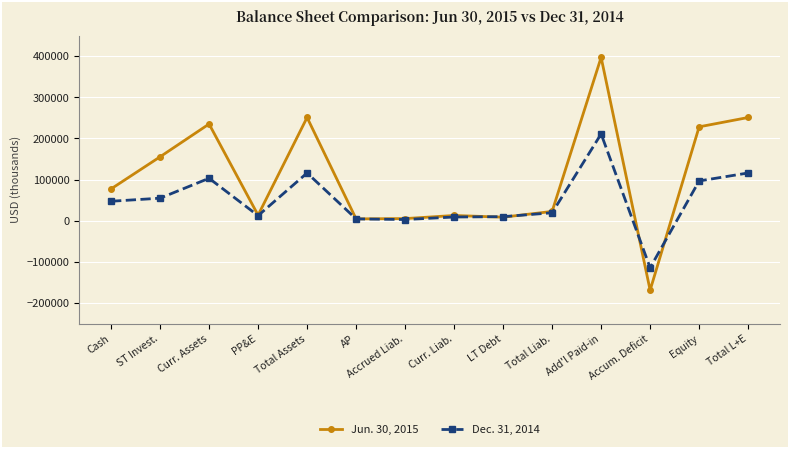

True or false: Dec. 31, 2014 has more than 0 points higher than both neighbors.

True